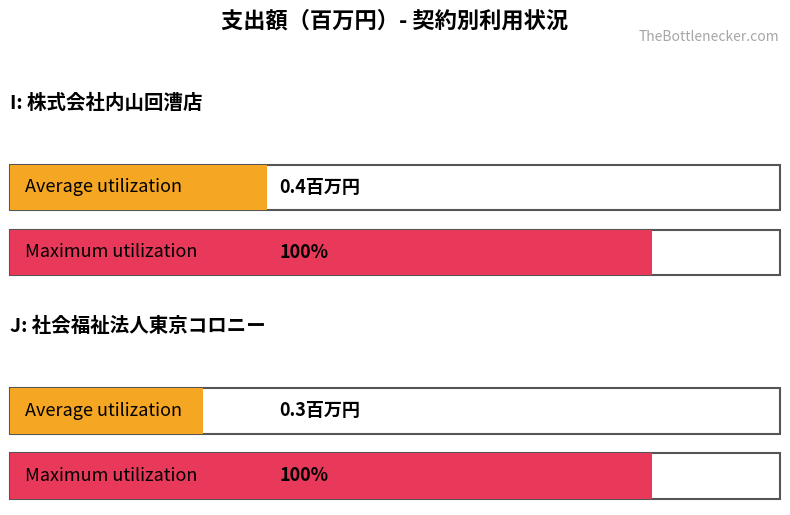

The value of Maximum utilization at I (株式会社内山回漕店) is 1.0. True or false?

True